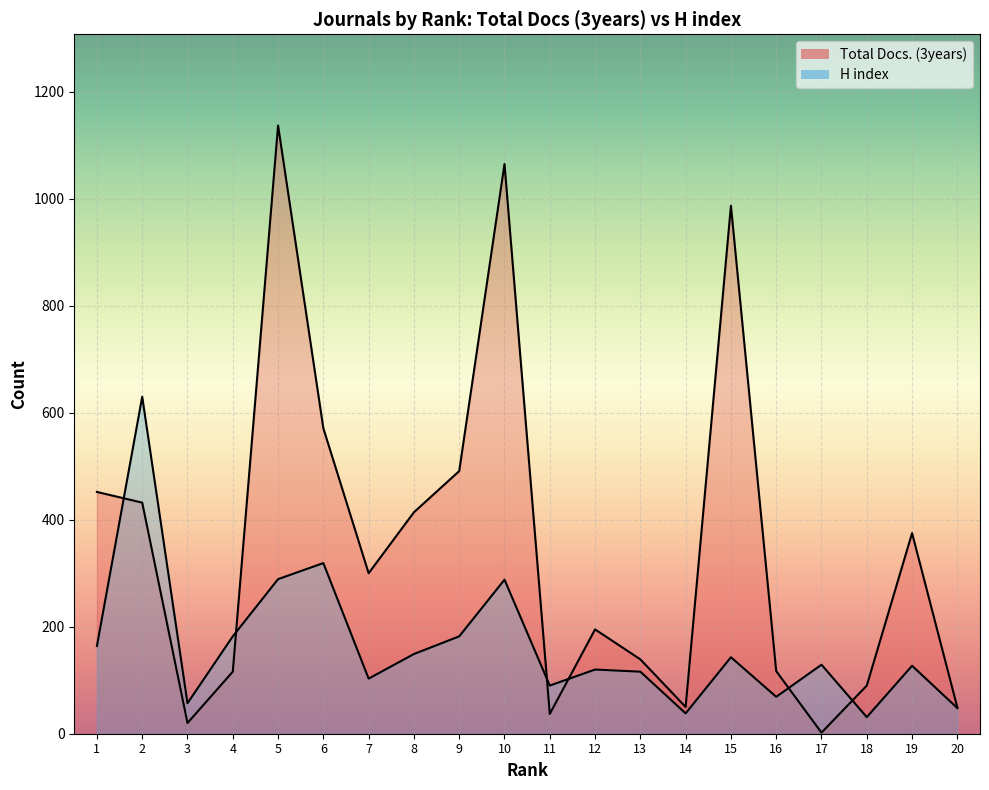

What are all the series names shown in the legend?

Total Docs. (3years), H index